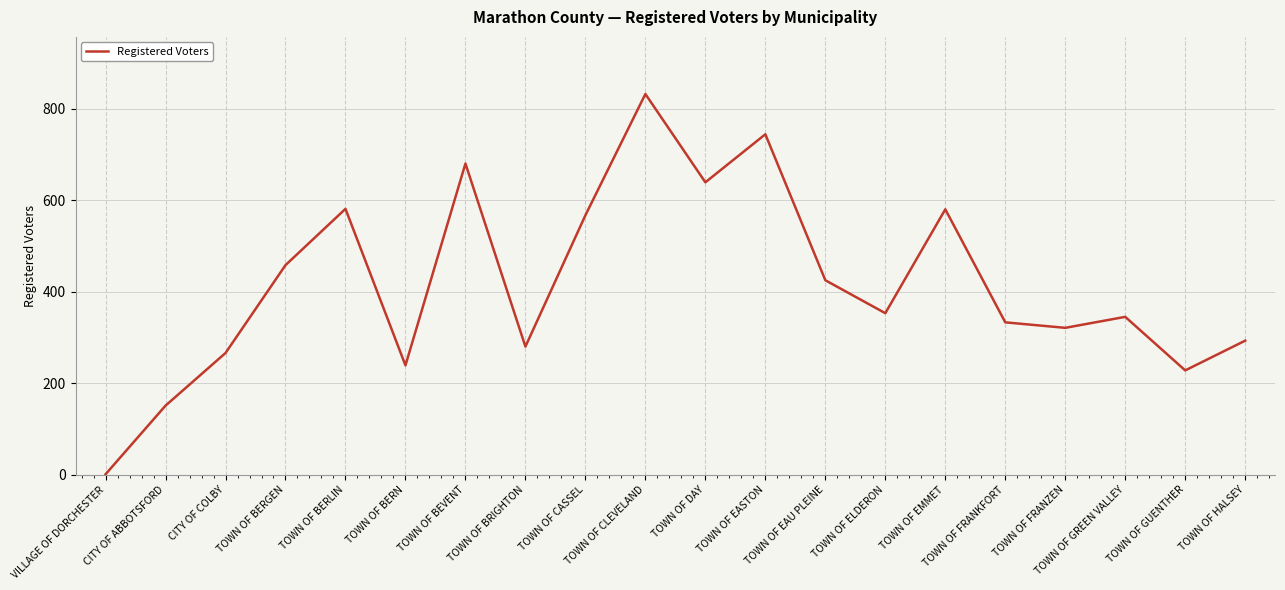

What is the difference between the second highest and second lowest values?

593